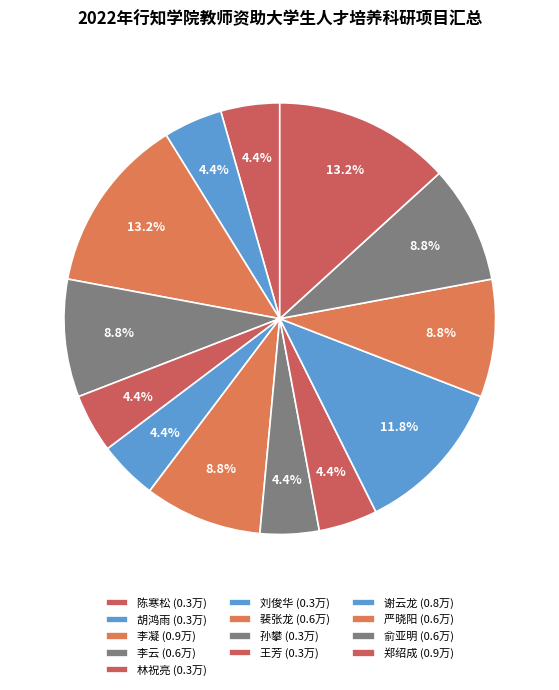

How many segments does this pie chart have?

13